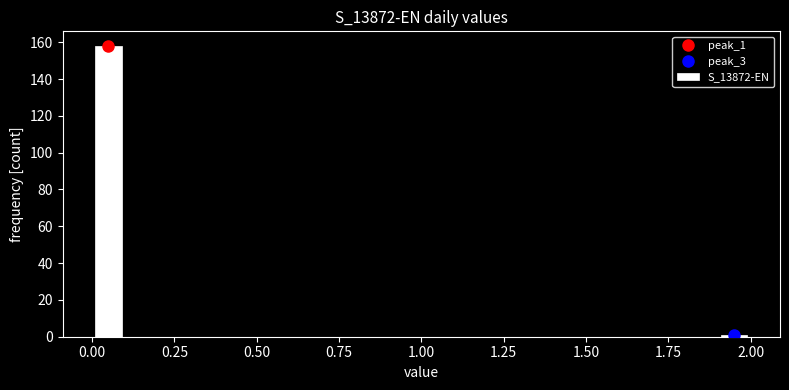

Around what value on the x-axis is the tallest bar? Give the approximate position of its centre, as read against the axis.

0.05